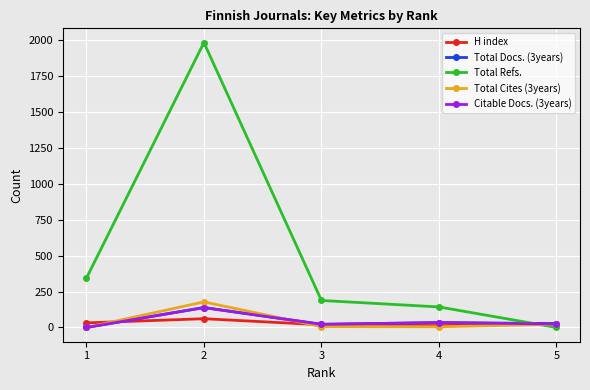

True or false: Total Refs. has more than 0 points higher than both neighbors.

True